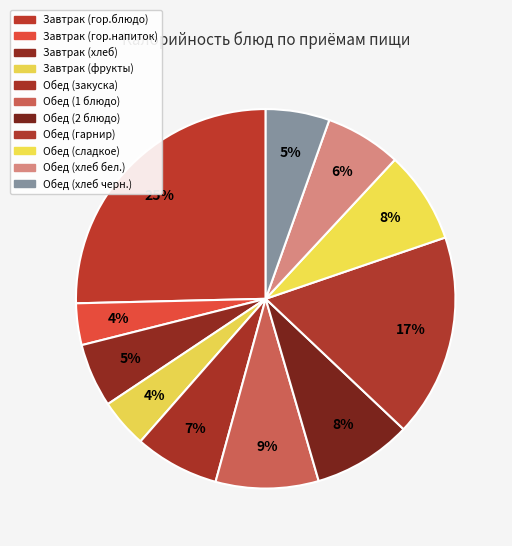

To the nearest percent, what is the average slice percentage?

9%